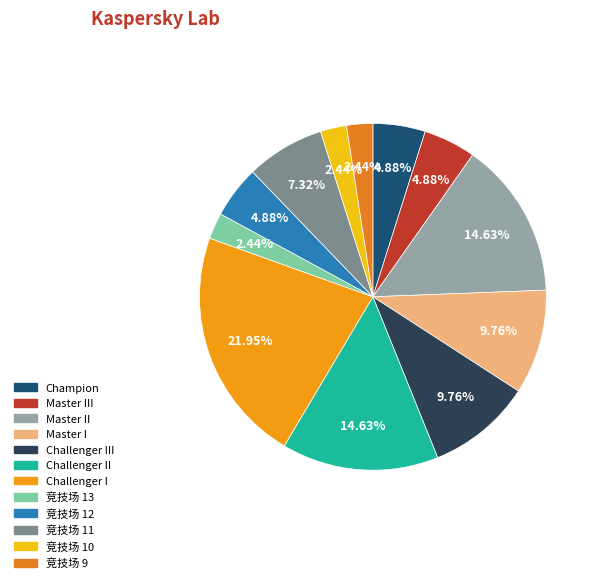

True or false: Challenger I accounts for 17% of the total.

False